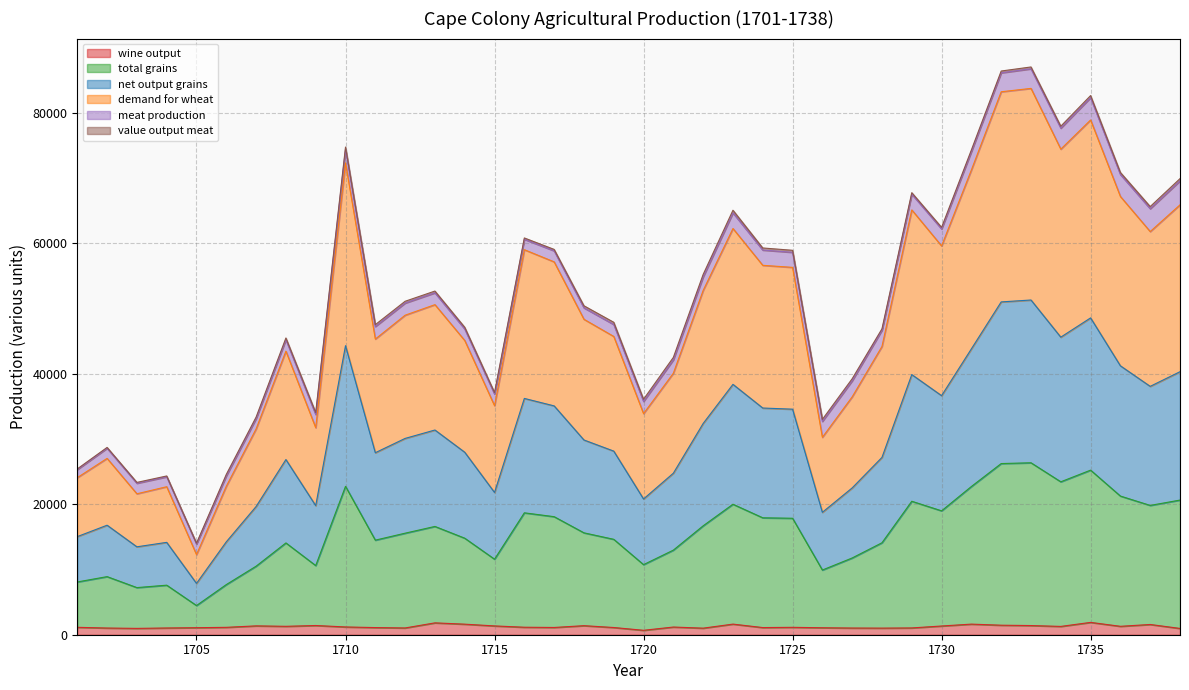

True or false: demand for wheat and net output grains cross at least once.

False